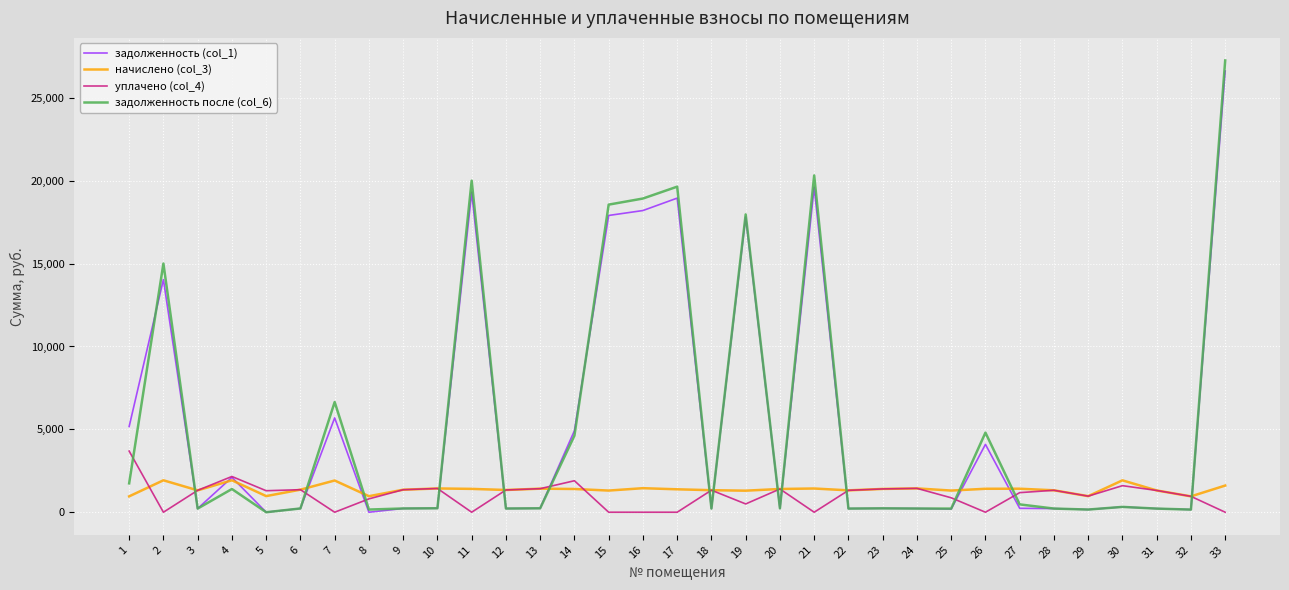

What is the average value of the задолженность после (col_6) series?

5495.3